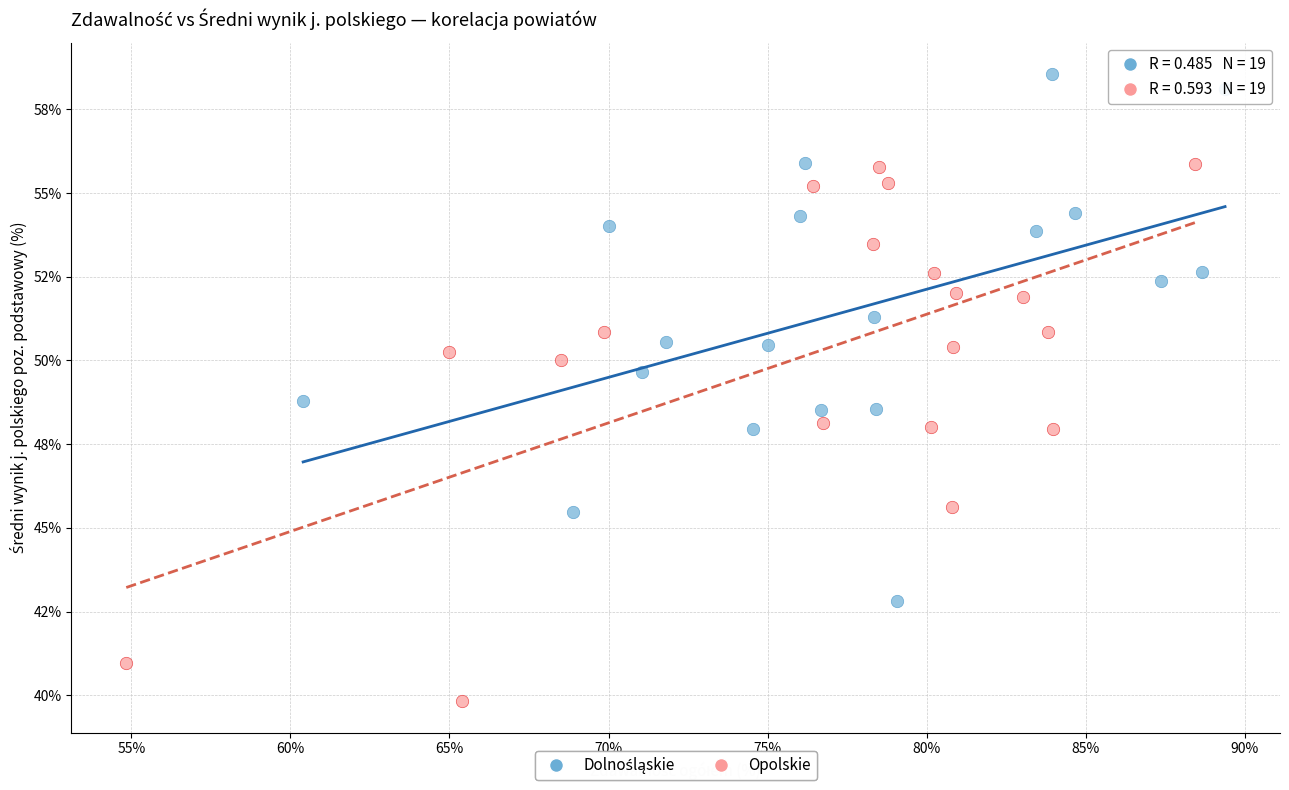

Which series reaches the minimum Y coordinate?

Opolskie